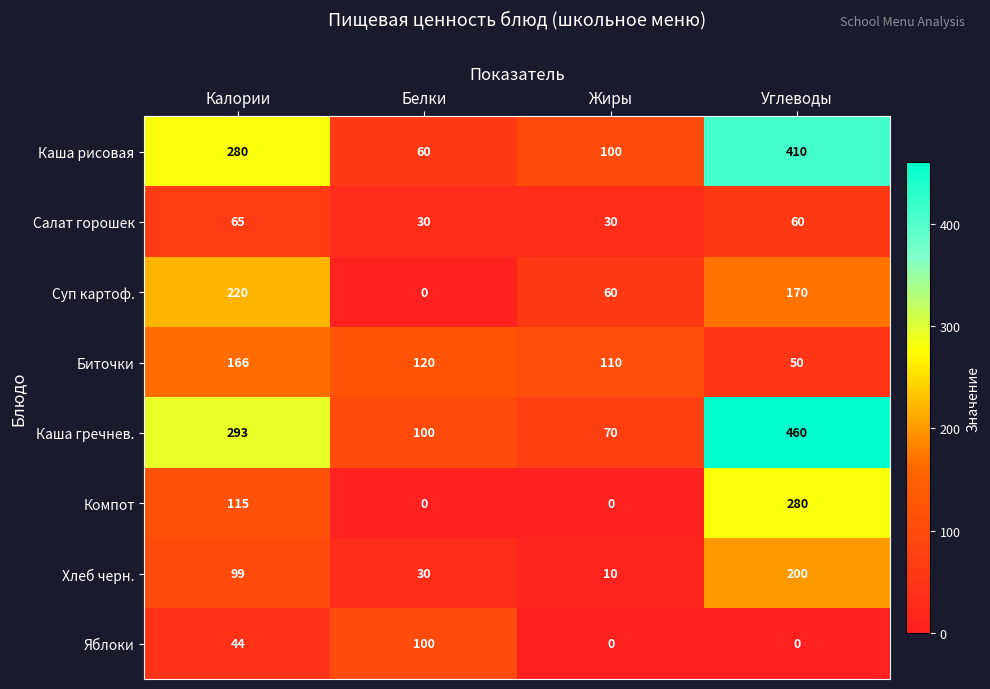

How many categories are shown in the chart?

4